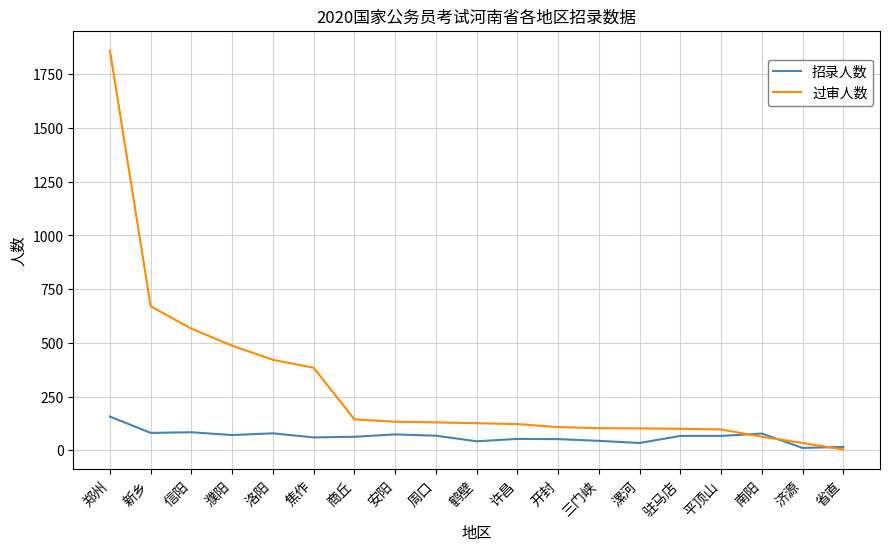

Which series changed the most between 信阳 and 驻马店?

过审人数